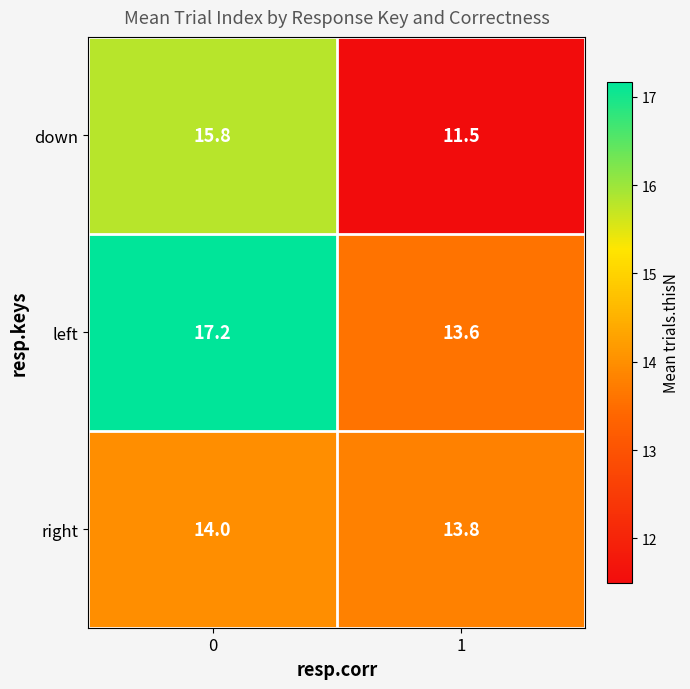

At 0, list the series in order from largest to smallest.

left, down, right